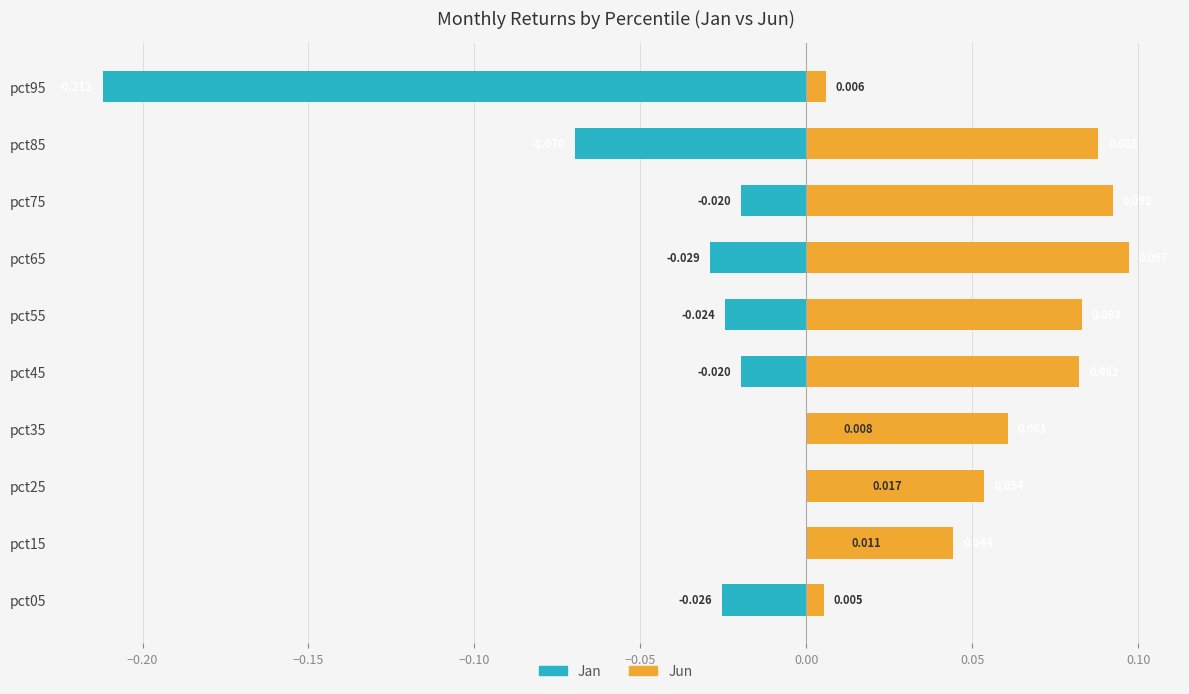

How many distinct data groups are displayed?

2